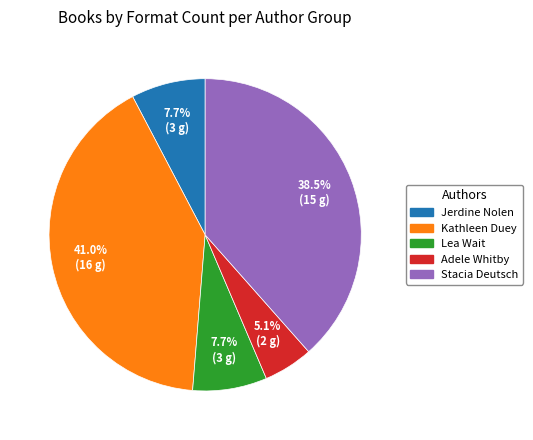

How many segments does this pie chart have?

5